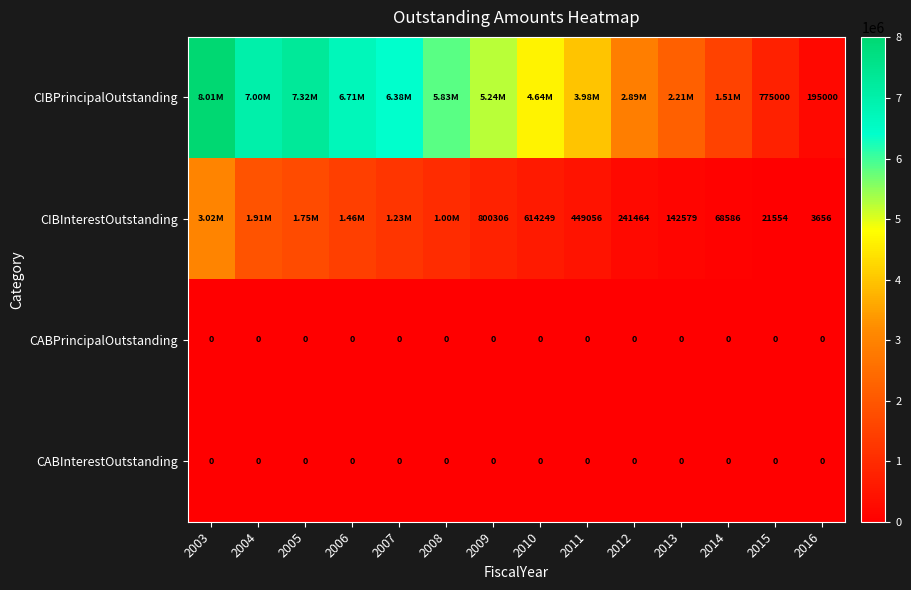

List the labels in order of CABInterestOutstanding value, largest first.

2003, 2004, 2005, 2006, 2007, 2008, 2009, 2010, 2011, 2012, 2013, 2014, 2015, 2016